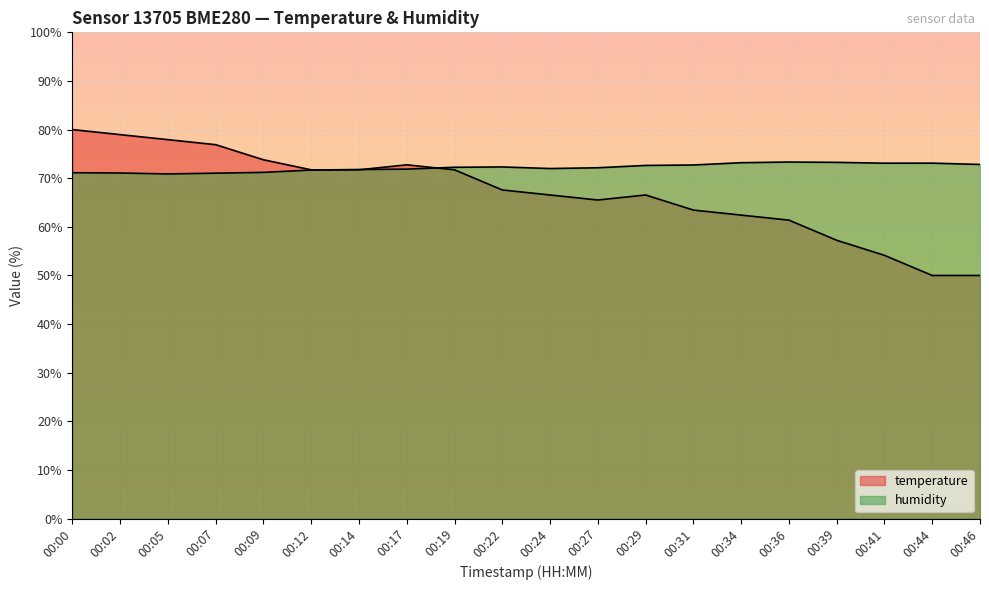

At which label does humidity reach its minimum?

00:05